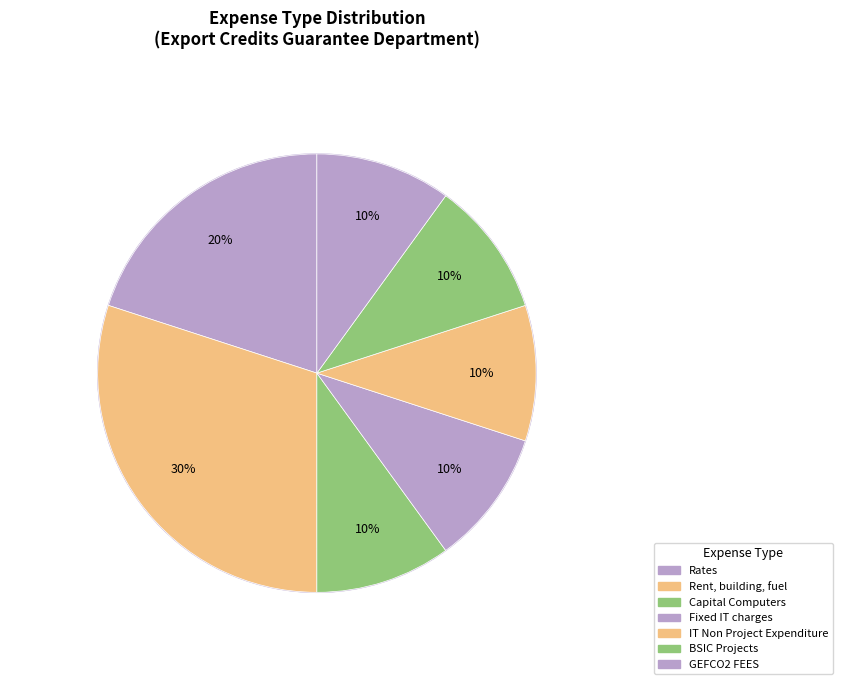

Does Rates represent more than half of the total?

No